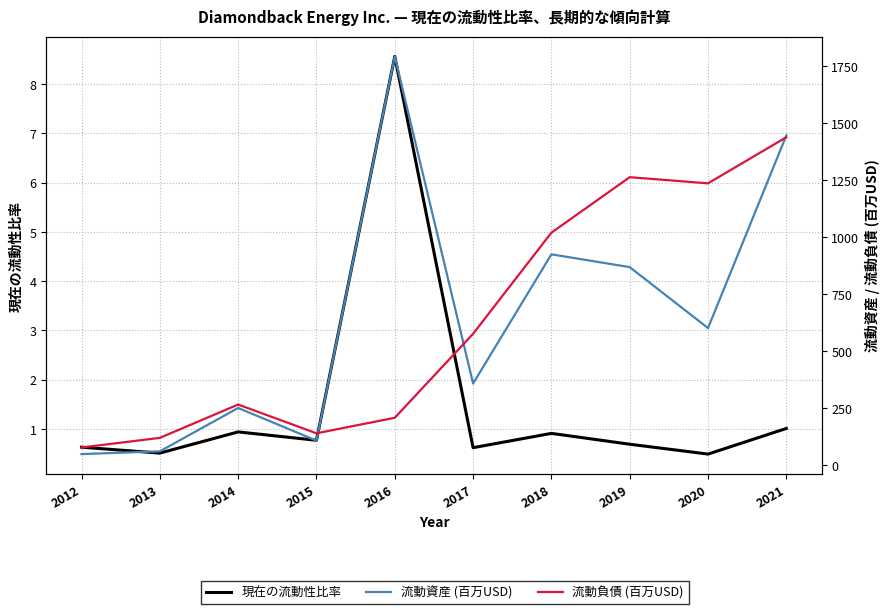

How many intersections are there between 流動資産 (百万USD) and 流動負債 (百万USD)?

3